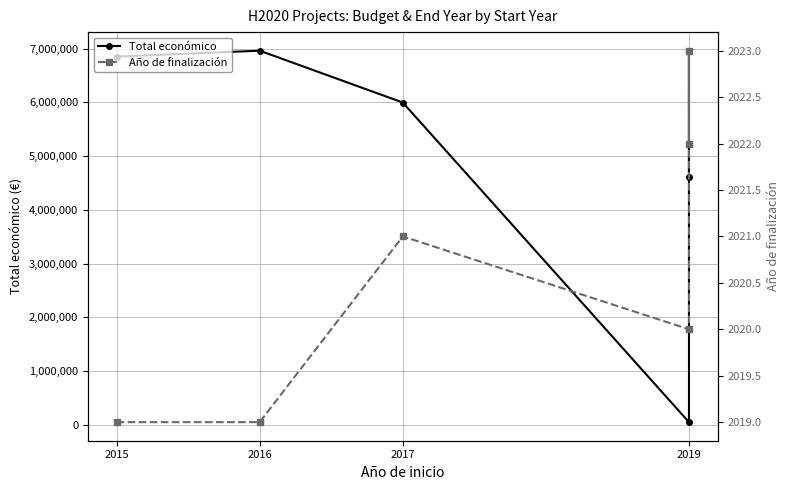

What is the sum of the Total económico values at 4 and 5?

11569536